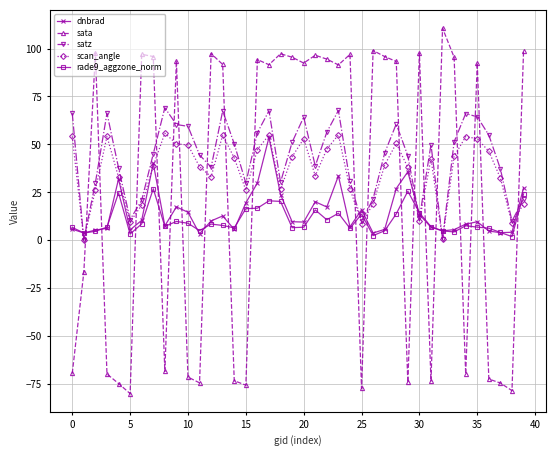

After their last crossing, which series has the higher values: rade9_aggzone_norm or scan_angle?

rade9_aggzone_norm